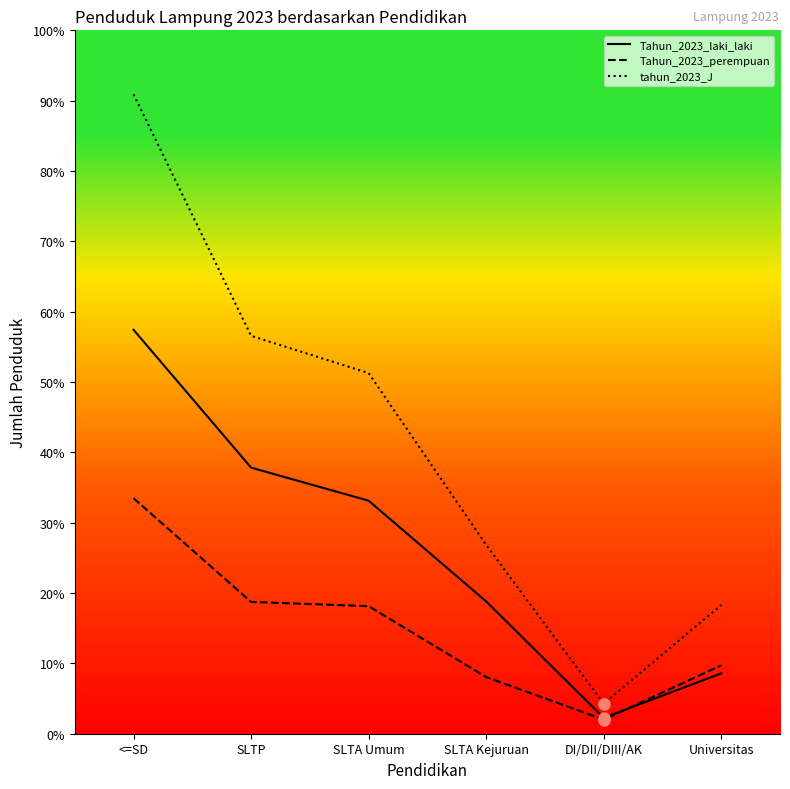

Does the chart display data point markers on the line(s)?

No